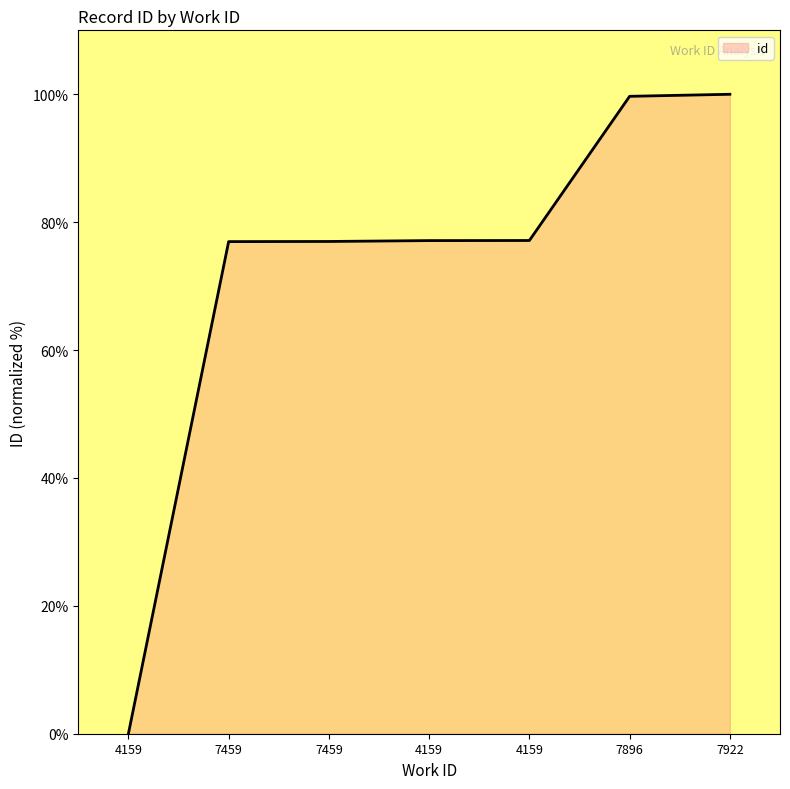

Count the number of categories in the chart.

7